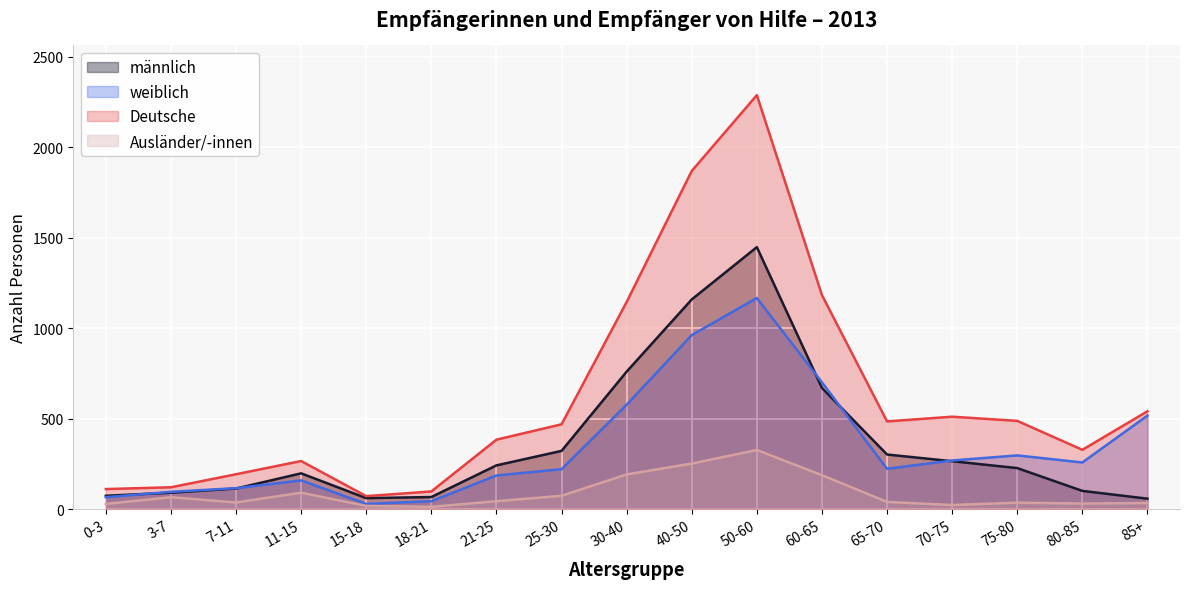

Count the number of categories in the chart.

17